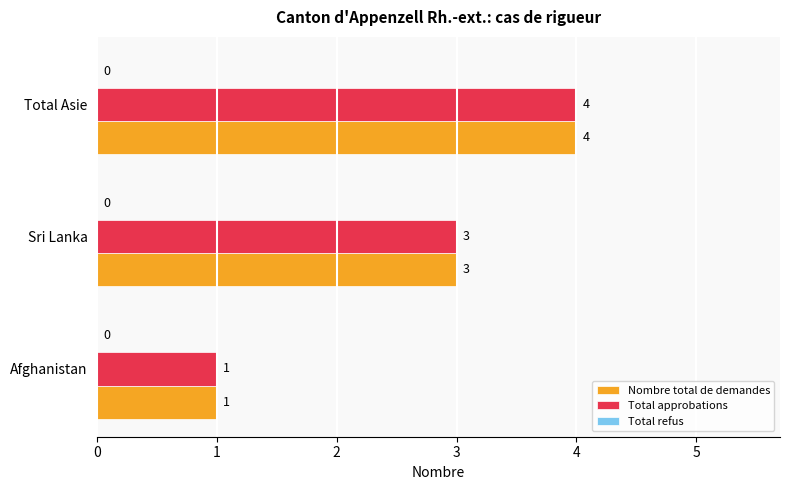

Is the value of Nombre total de demandes at Afghanistan greater than the value of Total approbations at Total Asie?

No